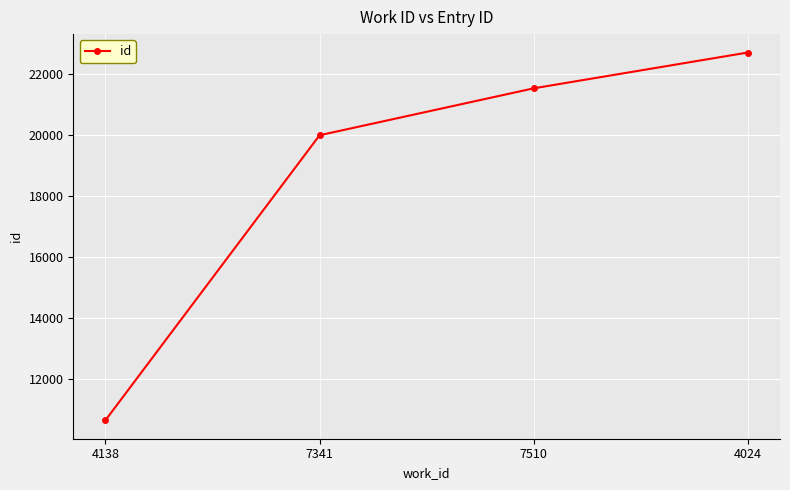

What position from the right is 4138?

4